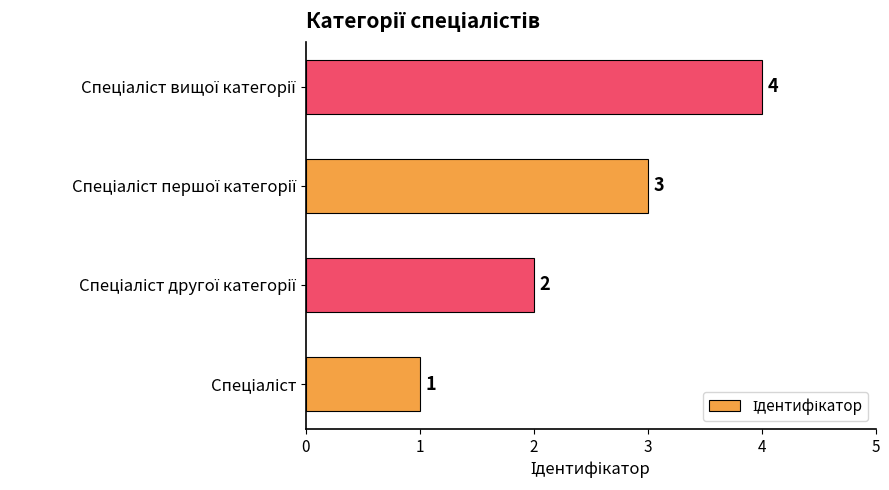

What is the maximum value shown in the chart?

4